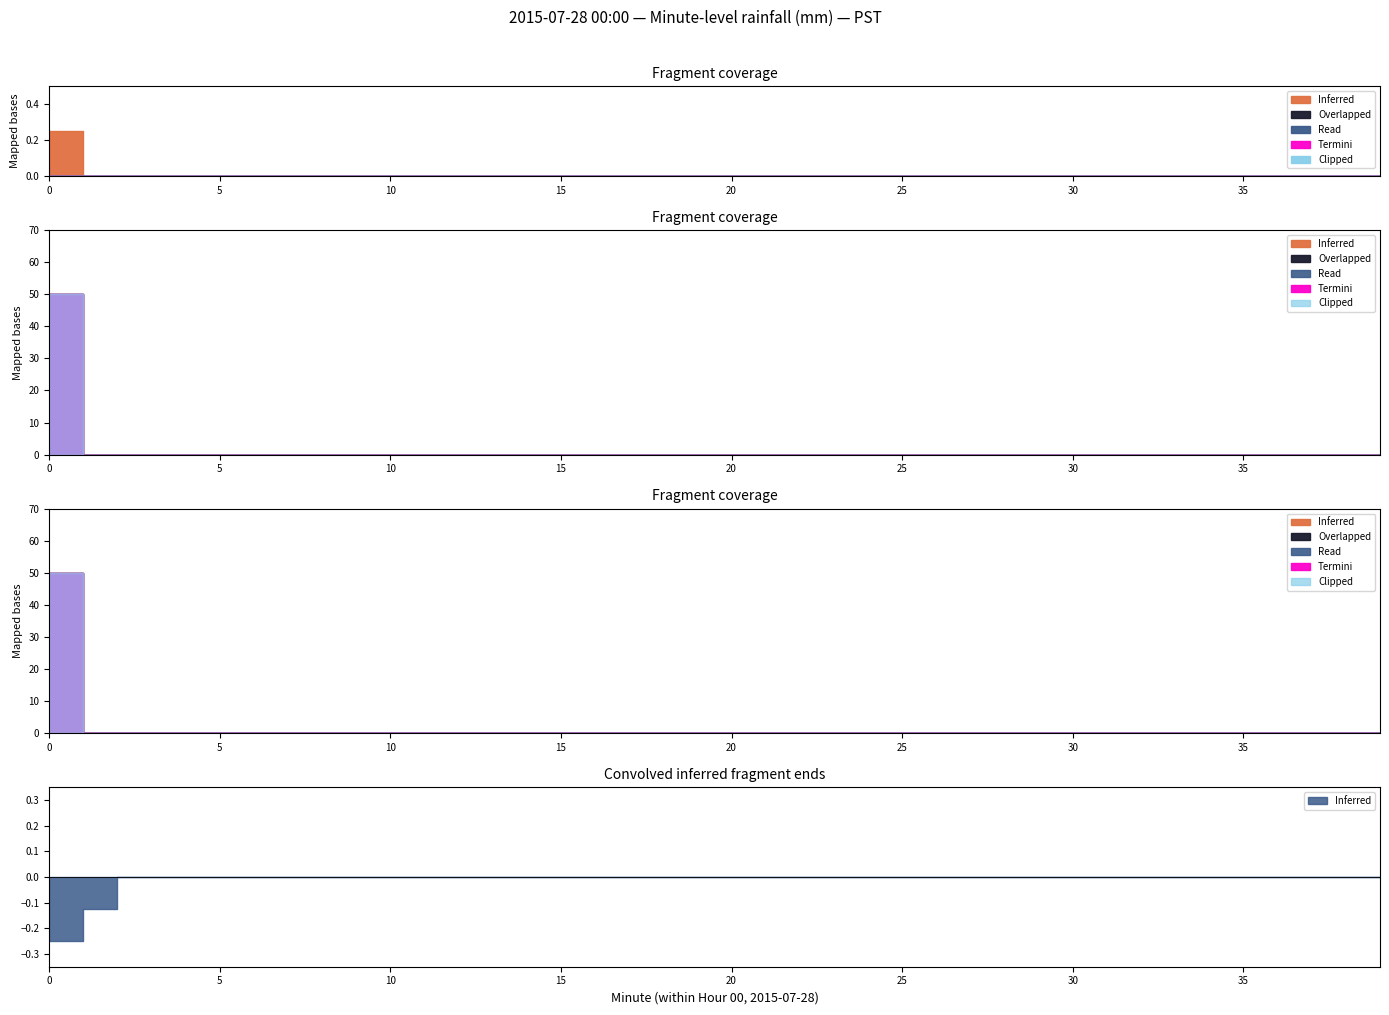

List the series in order of their peak value, lowest first.

Overlapped, Read, Termini, Clipped, Inferred